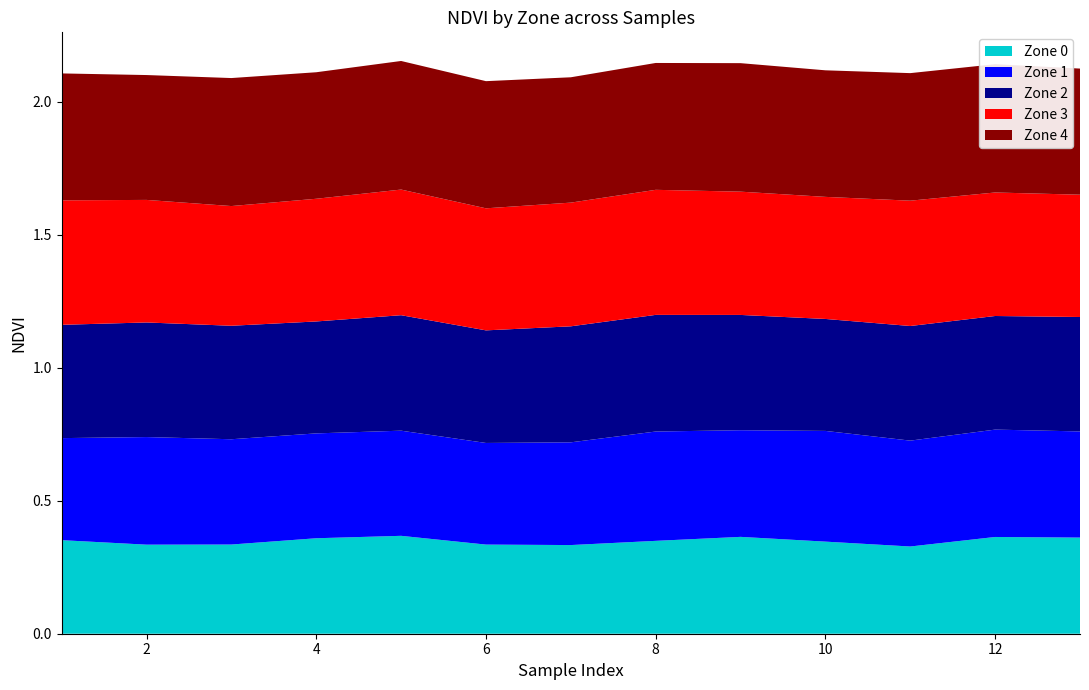

Reading left to right, what are all the values shown in this chart?

Zone 0: 1=0.4	2=0.3	3=0.3	4=0.4	5=0.4	6=0.3	7=0.3	8=0.3	9=0.4	10=0.3	11=0.3	12=0.4	13=0.4
Zone 1: 1=0.4	2=0.4	3=0.4	4=0.4	5=0.4	6=0.4	7=0.4	8=0.4	9=0.4	10=0.4	11=0.4	12=0.4	13=0.4
Zone 2: 1=0.4	2=0.4	3=0.4	4=0.4	5=0.4	6=0.4	7=0.4	8=0.4	9=0.4	10=0.4	11=0.4	12=0.4	13=0.4
Zone 3: 1=0.5	2=0.5	3=0.5	4=0.5	5=0.5	6=0.5	7=0.5	8=0.5	9=0.5	10=0.5	11=0.5	12=0.5	13=0.5
Zone 4: 1=0.5	2=0.5	3=0.5	4=0.5	5=0.5	6=0.5	7=0.5	8=0.5	9=0.5	10=0.5	11=0.5	12=0.5	13=0.5